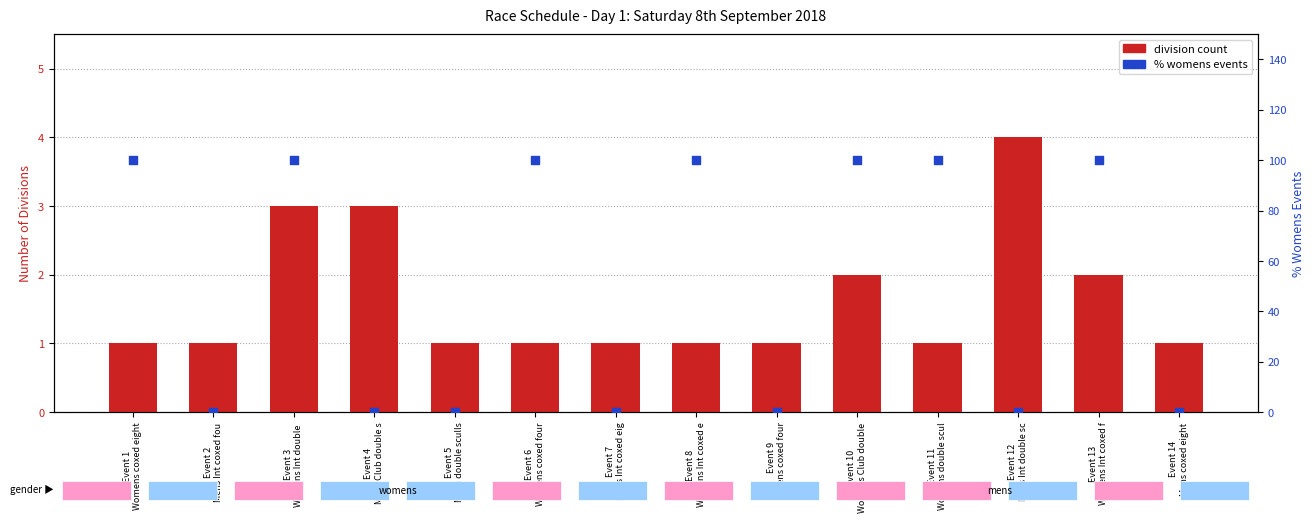

Which series contains the lowest Y value?

% womens events